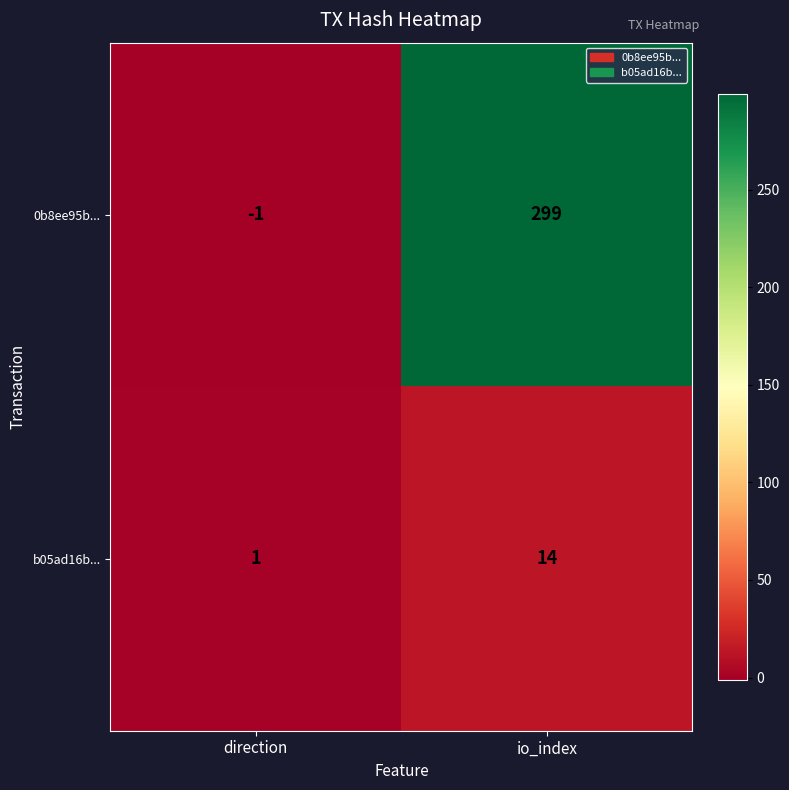

Where is b05ad16b... nearest to the value 7?

direction